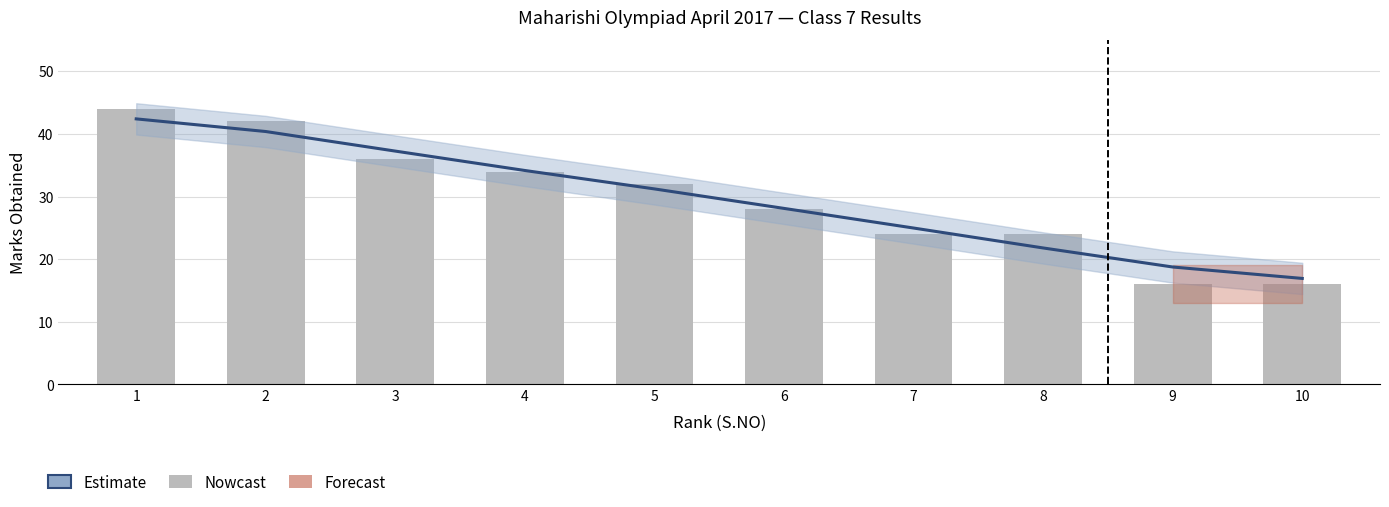

Reading left to right, extract all data points from this chart.

44	42	36	34	32	28	24	24	16	16